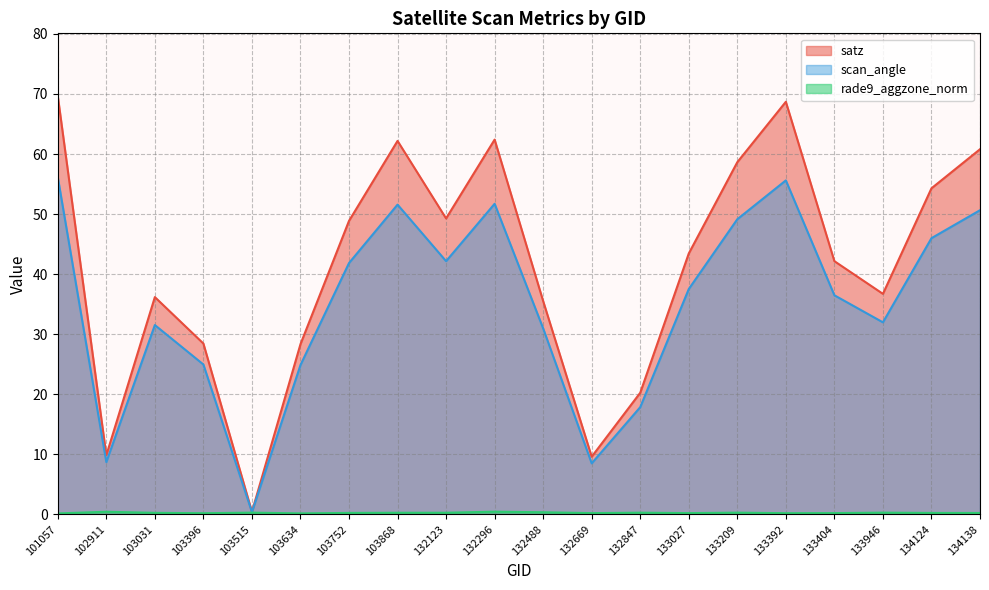

What is the difference between the highest and lowest values at 132669?

9.4